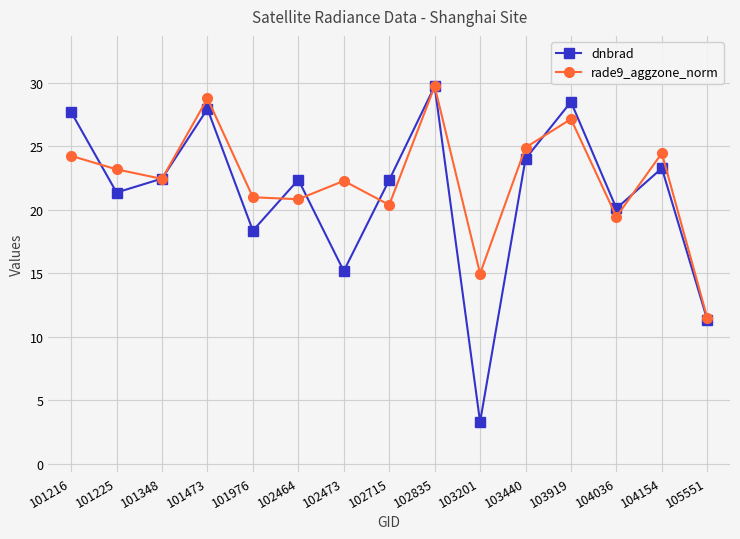

At 102473, list the series in order from smallest to largest.

dnbrad, rade9_aggzone_norm